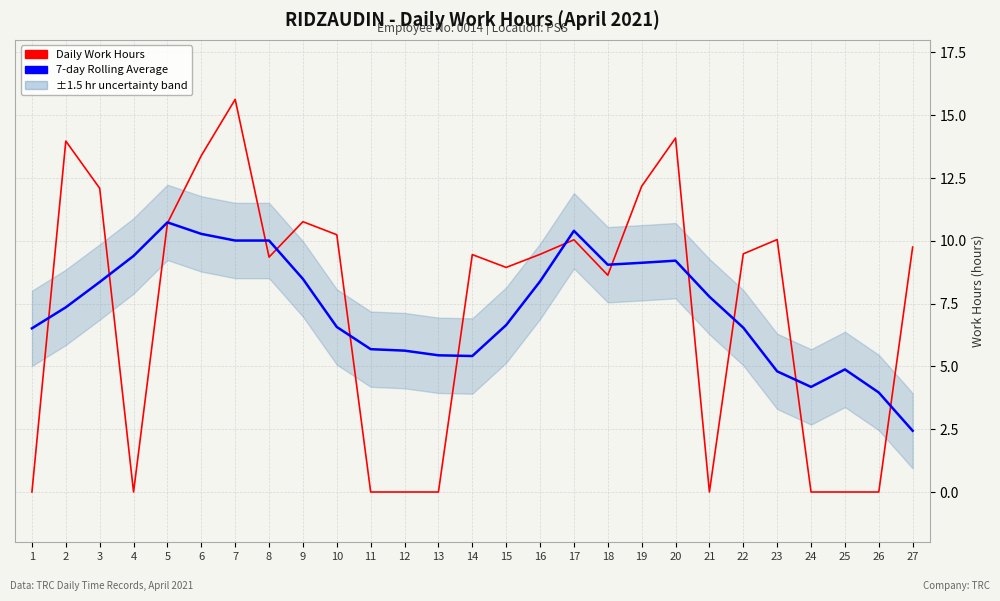

Reading right to left, list all the values displayed in this chart.

Daily Work Hours: 9.8	0.0	0.0	0.0	10.1	9.5	0.0	14.1	12.2	8.6	10.0	9.5	8.9	9.4	0.0	0.0	0.0	10.2	10.8	9.3	15.6	13.4	10.7	0.0	12.1	14.0	0.0
7-day Rolling Average: 2.4	4.0	4.9	4.2	4.8	6.5	7.8	9.2	9.1	9.0	10.4	8.4	6.6	5.4	5.4	5.6	5.7	6.6	8.5	10.0	10.0	10.3	10.7	9.4	8.4	7.4	6.5